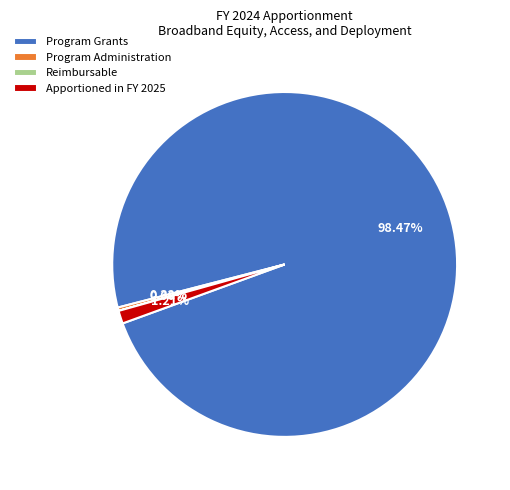

Is there a majority slice in this chart?

Yes